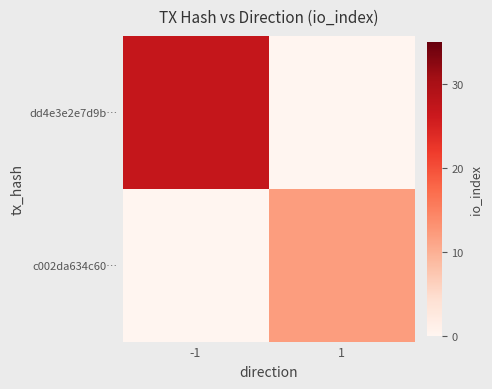

List the series in order of their overall mean, lowest first.

c002da634c60…, dd4e3e2e7d9b…